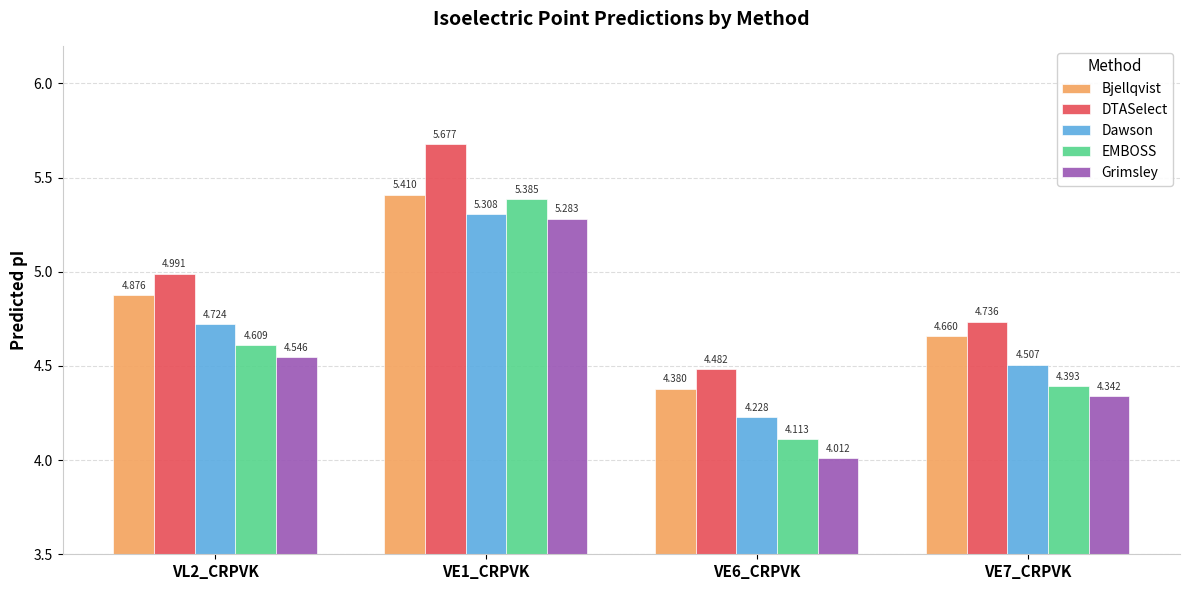

What is the difference between the maximum and minimum values in the Dawson series?

1.1